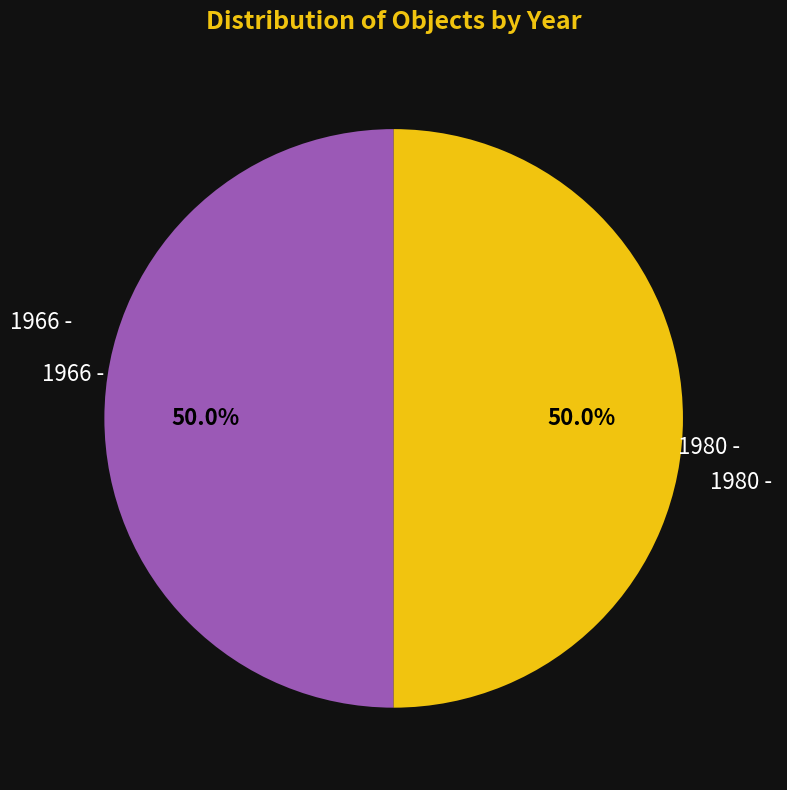

Count the number of slices in the pie.

2